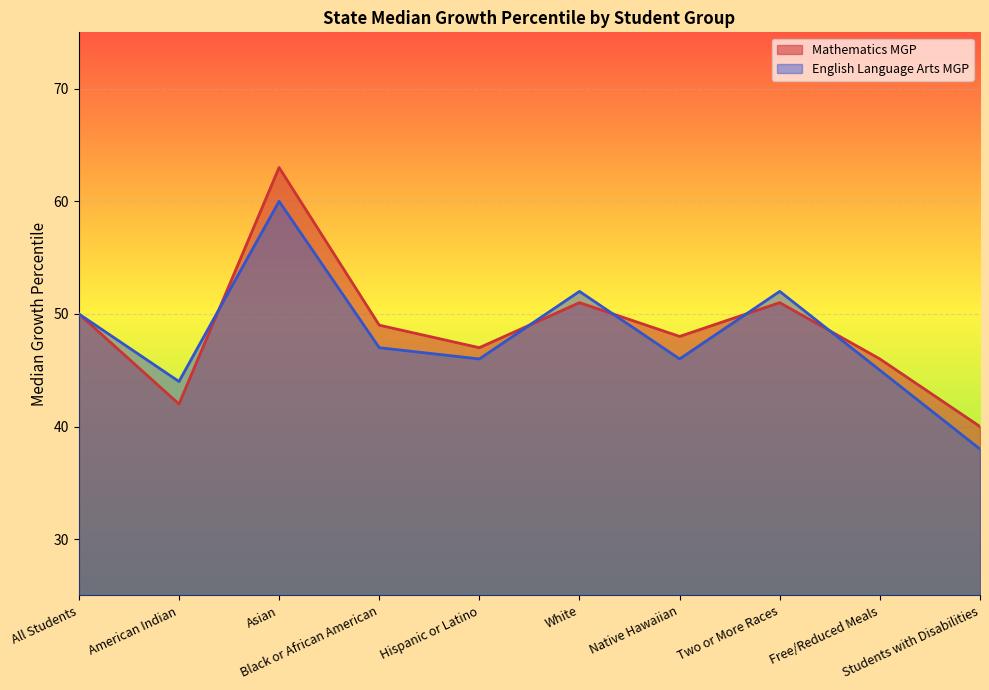

List the series in order of their overall mean, highest first.

Mathematics MGP, English Language Arts MGP